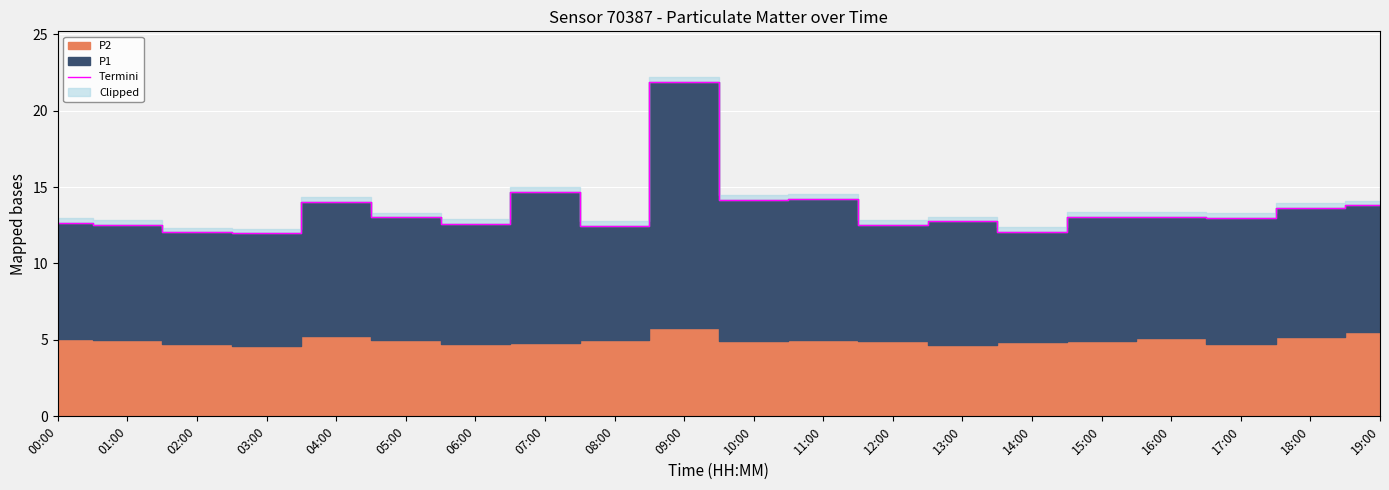

Which category has the highest value across all series?

09:00